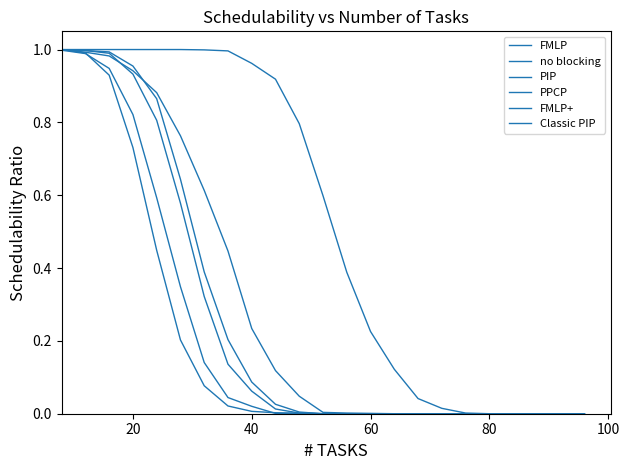

How many lines are shown in the chart?

6